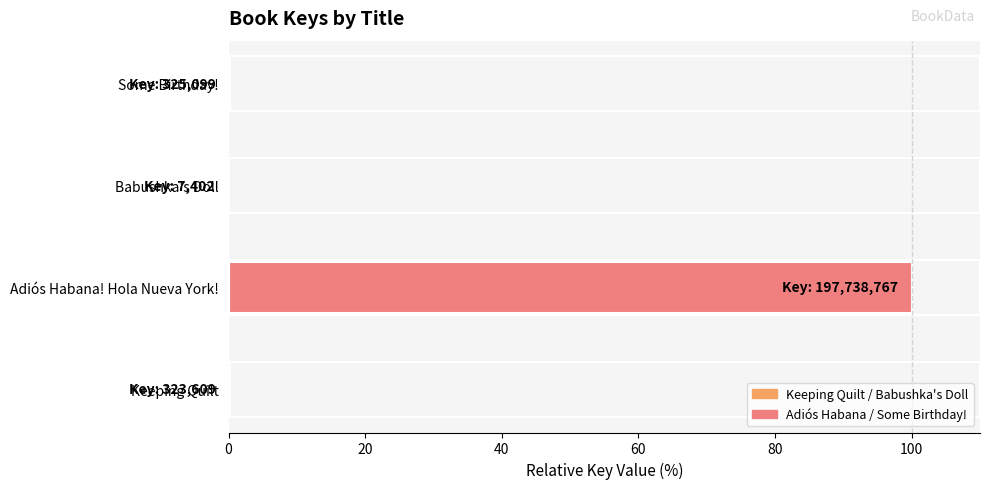

What is the sum of all values?

100.3